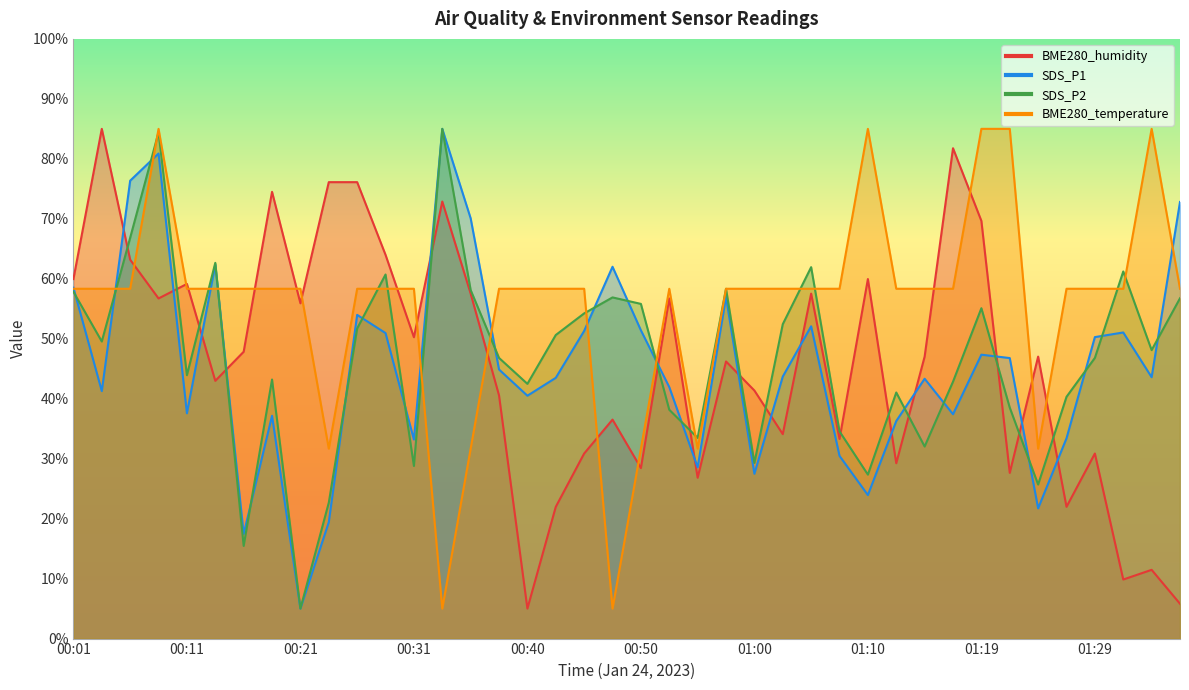

Is it true that BME280_humidity equals 100.0 at 00:18?

False